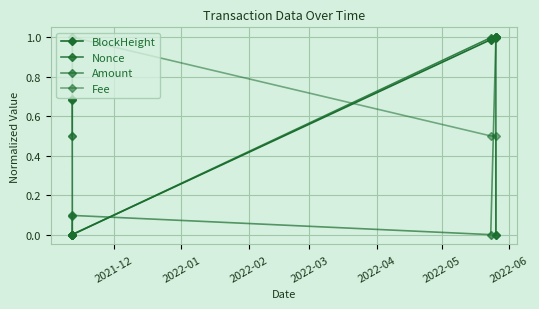

Is this an area chart (filled region under the line)?

No